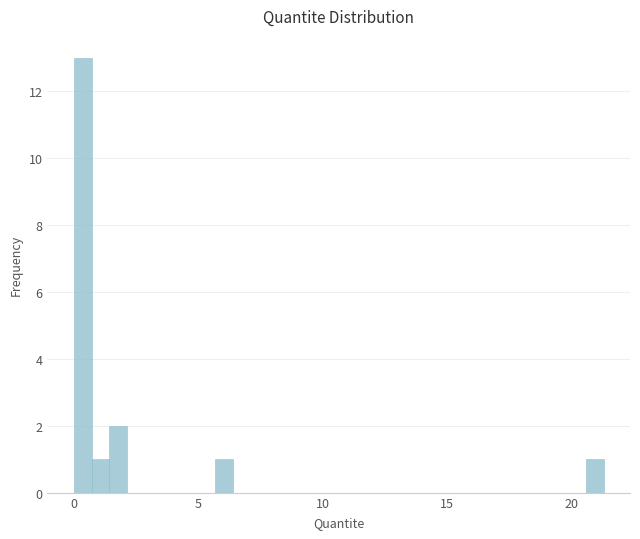

Around what value on the x-axis is the tallest bar? Give the approximate position of its centre, as read against the axis.

0.5